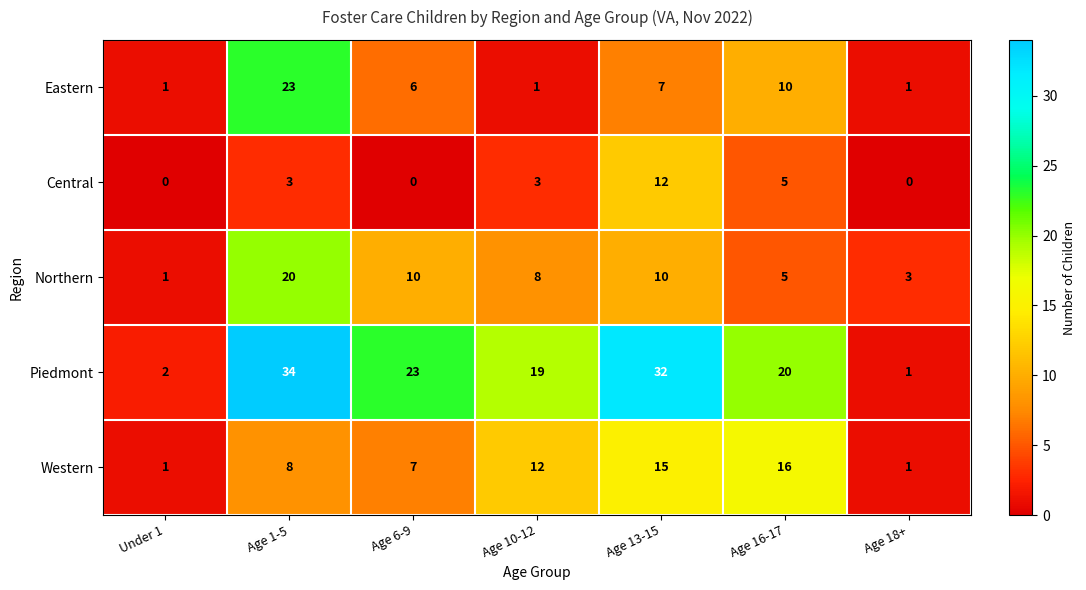

List the series in order of their peak value, lowest first.

Central, Western, Northern, Eastern, Piedmont